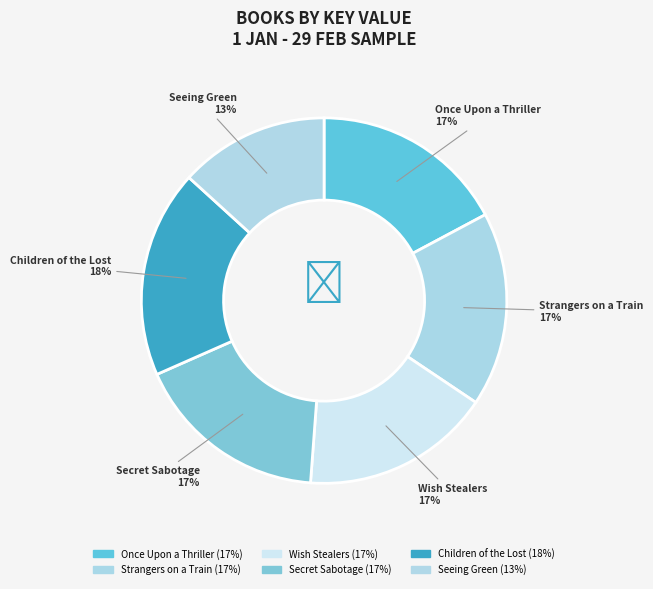

How many slices are in this pie chart?

6